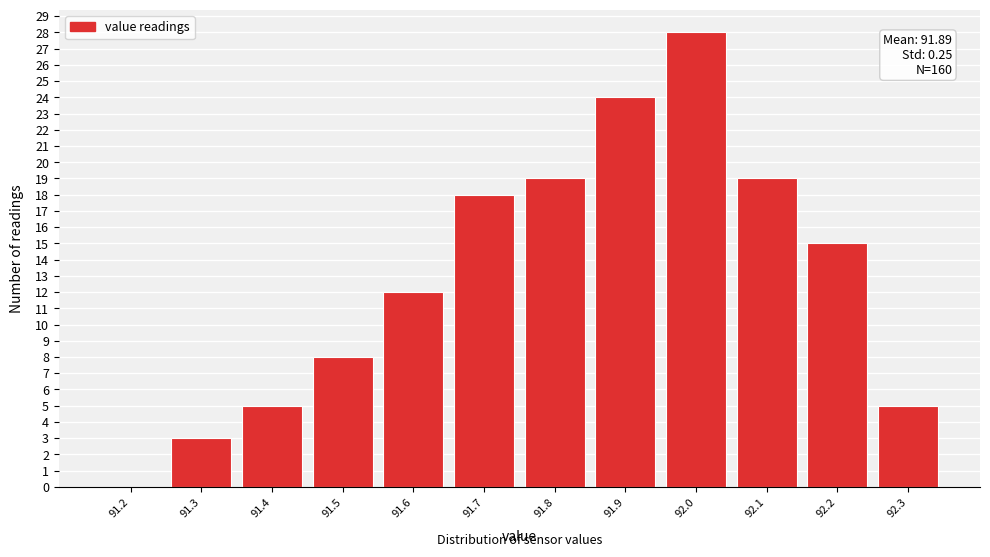

Reading left to right, what are all the values shown in this chart?

91.2=0	91.3=3	91.4=5	91.5=8	91.6=12	91.7=18	91.8=19	91.9=24	92.0=28	92.1=19	92.2=15	92.3=5